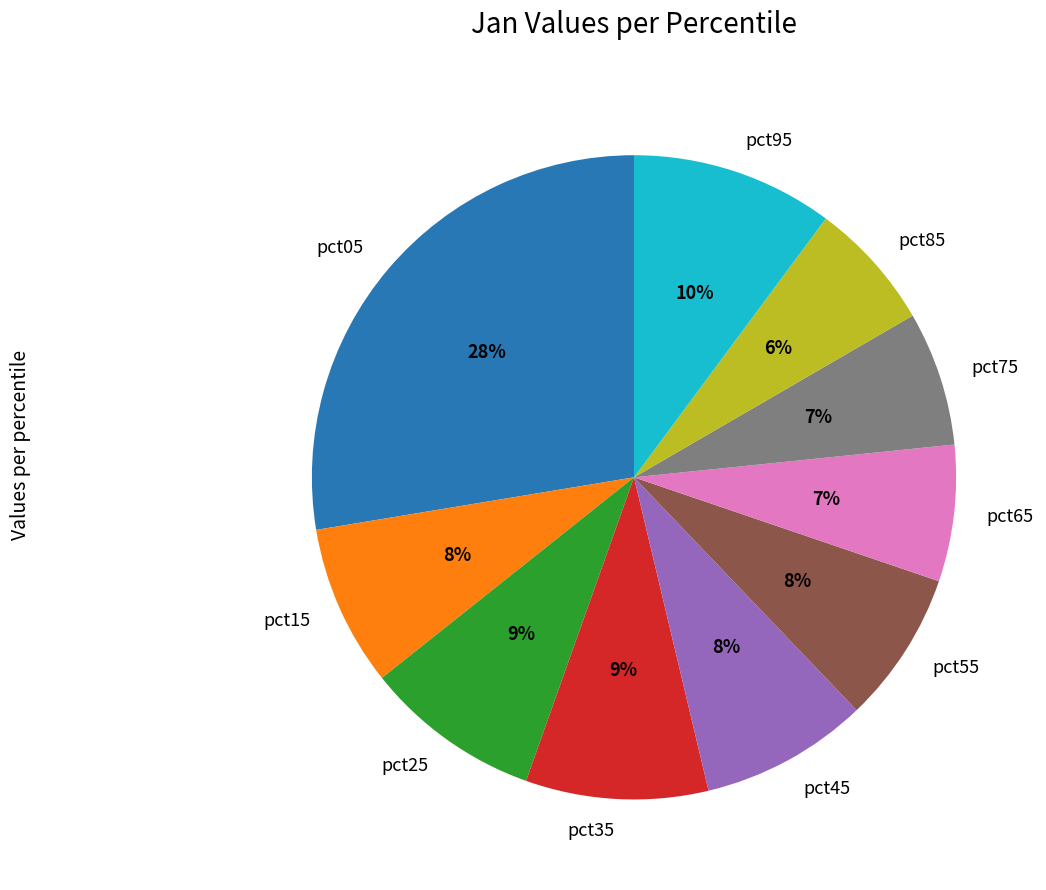

What percentage is the pct35 slice, to the nearest percent?

9%